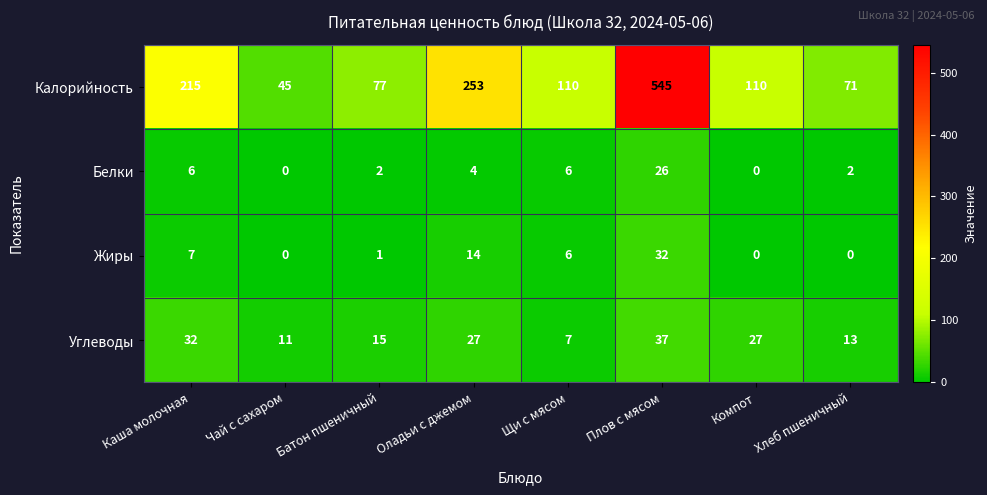

At which category does the chart reach its peak across all series?

Плов с мясом